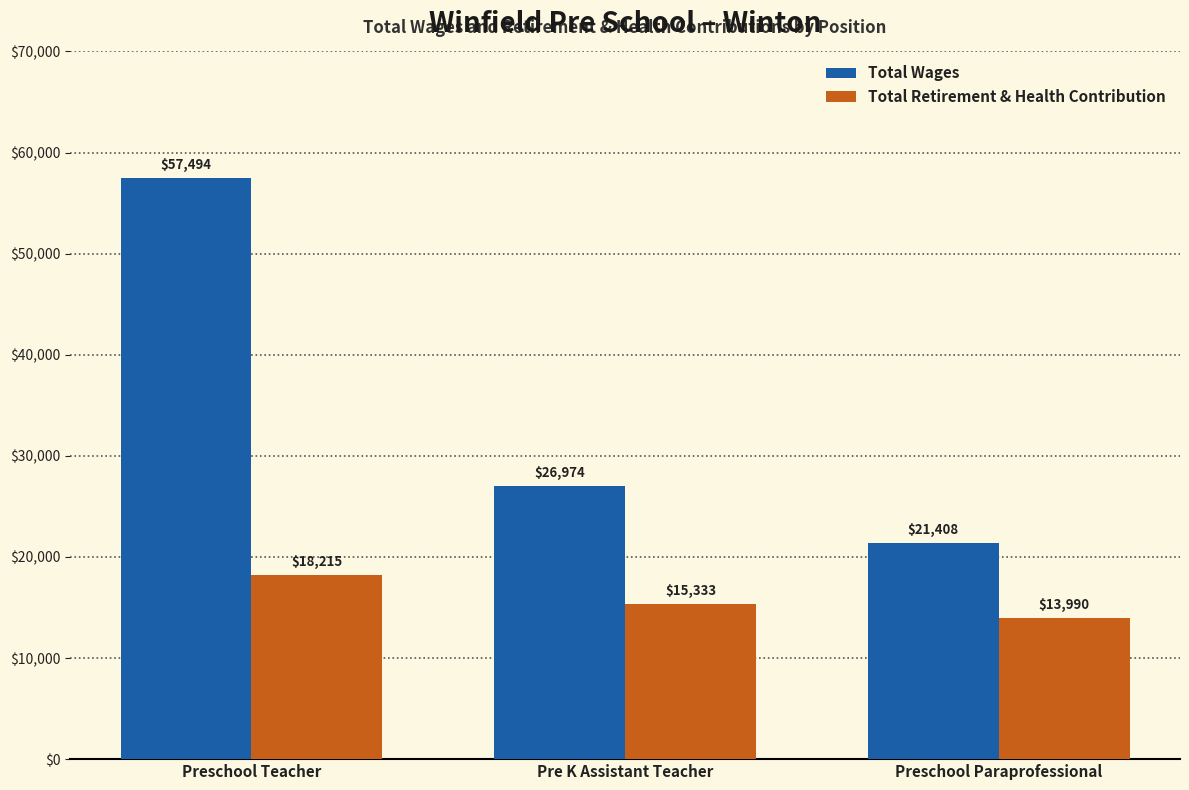

What is the value of the Total Retirement & Health Contribution bar at the 2nd from the left?

15333